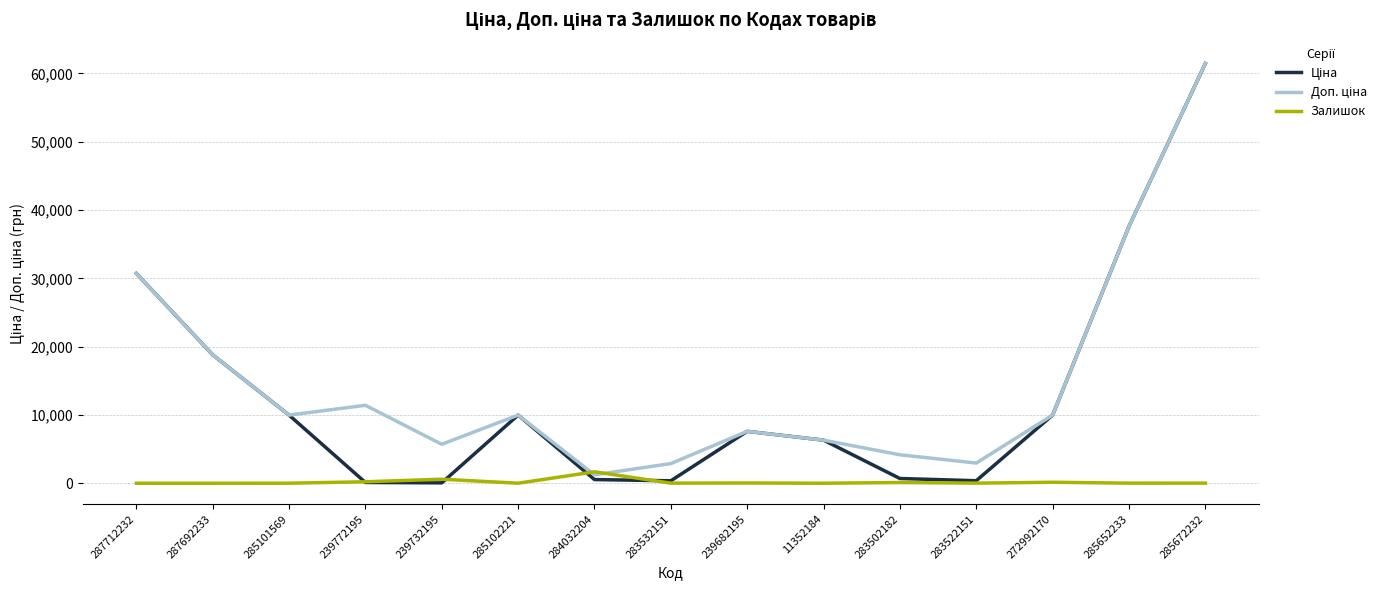

What is the difference between the maximum and minimum values in the Залишок series?

1674.0